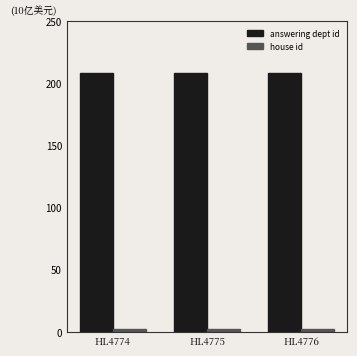

What is the value of the answering dept id bar at the 2nd from the left?

208